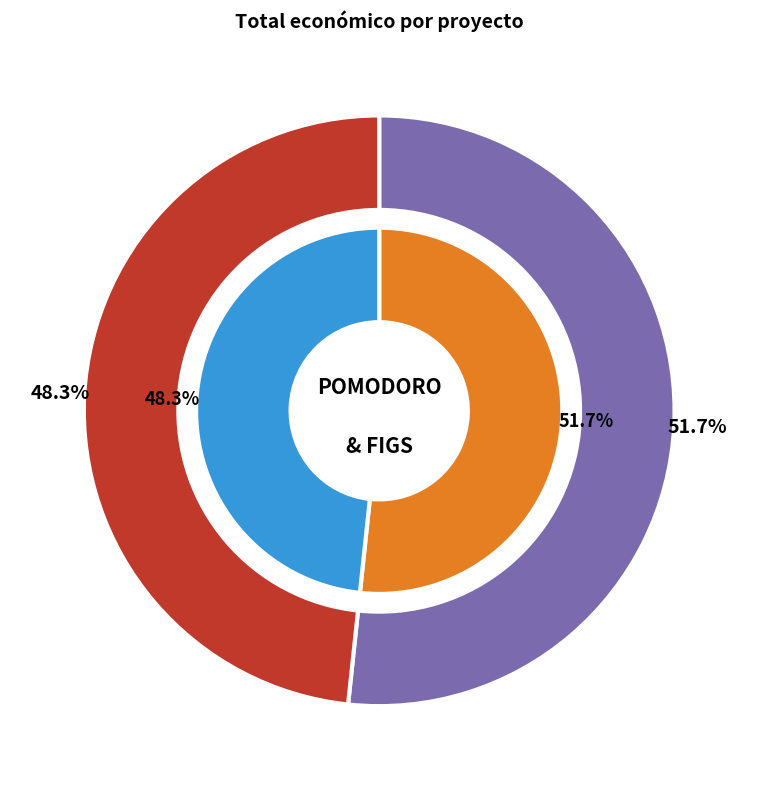

Is there any slice that represents more than half of the pie?

Yes